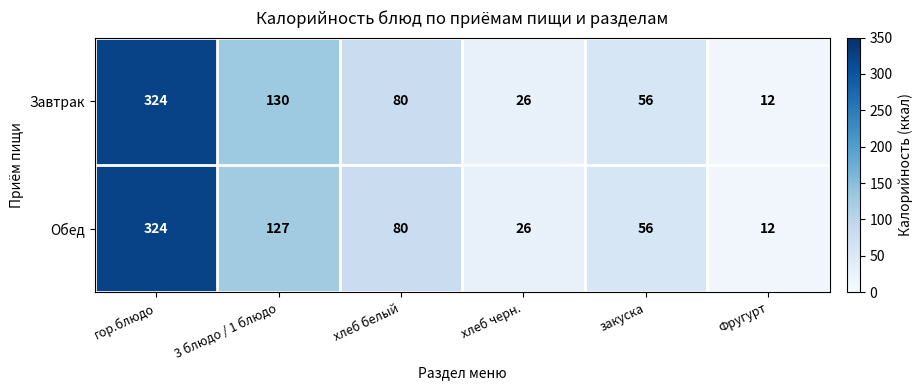

What is the approximate value of Завтрак at хлеб черн.?

26